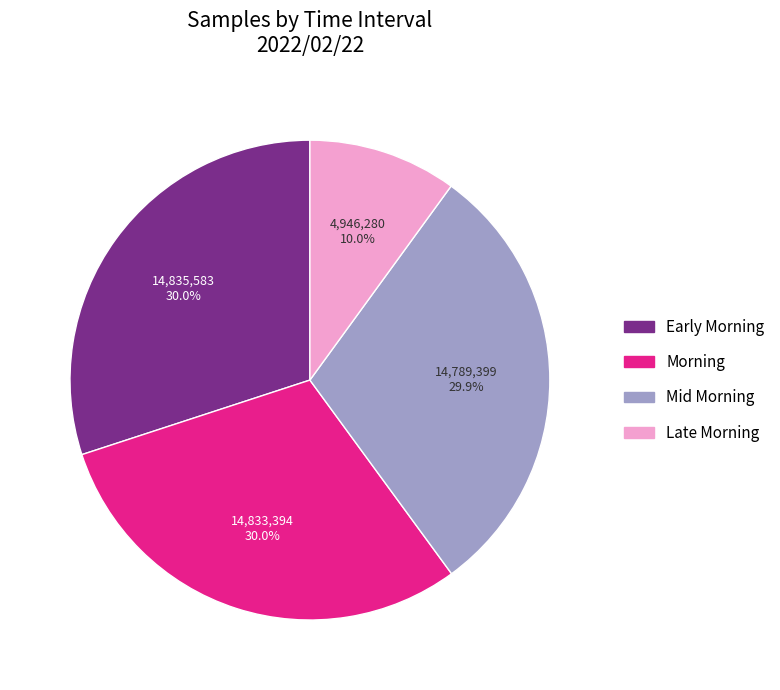

Does any single category account for the majority?

No